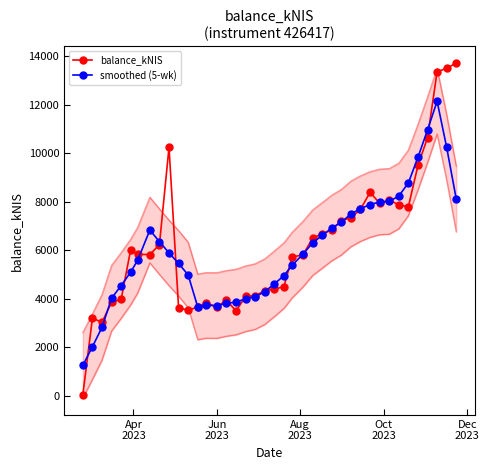

What is the value of the balance_kNIS point at the 9th from the left?

6242.8